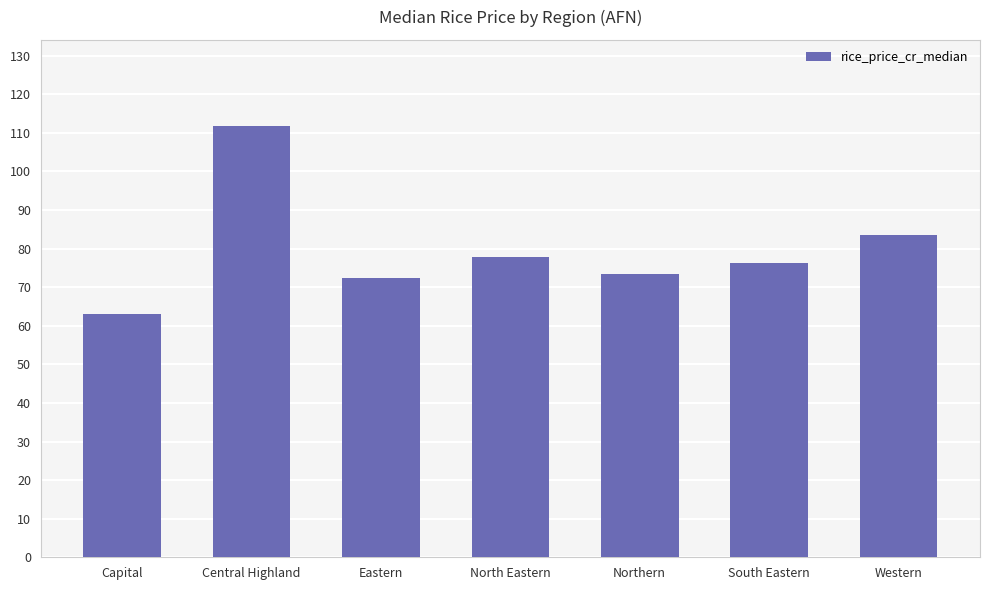

What is the sum of the values at Northern and Western?

157.1